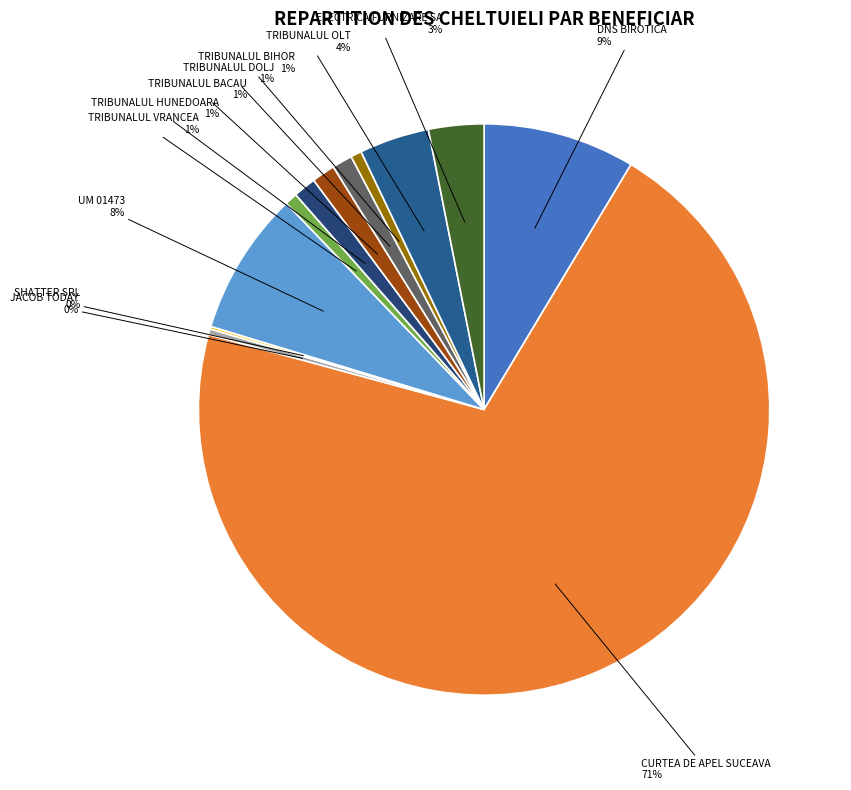

What percentage is the TRIBUNALUL OLT slice, to the nearest percent?

4%